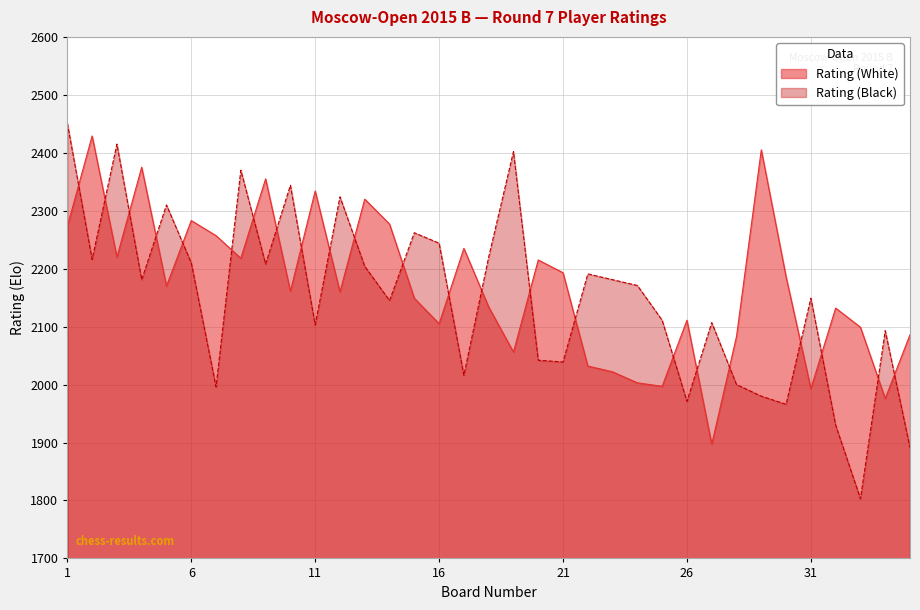

Which series has the widest spread of values?

Rating (Black)